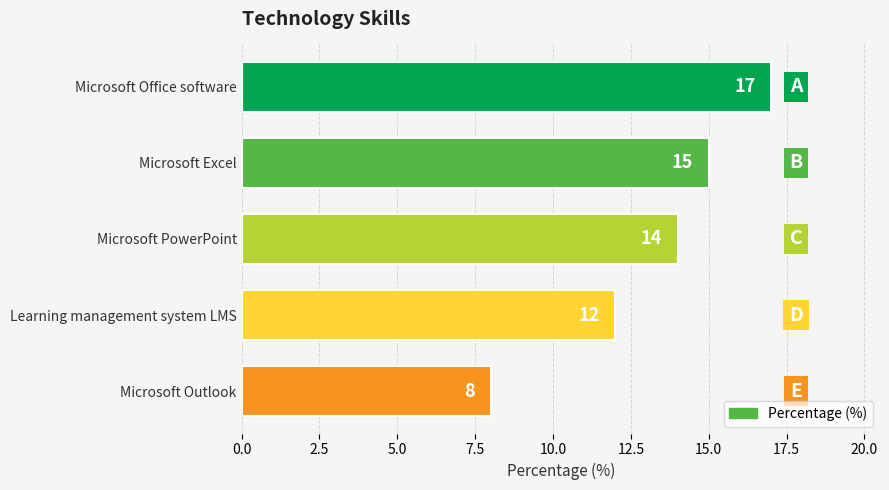

Count the number of categories in the chart.

5